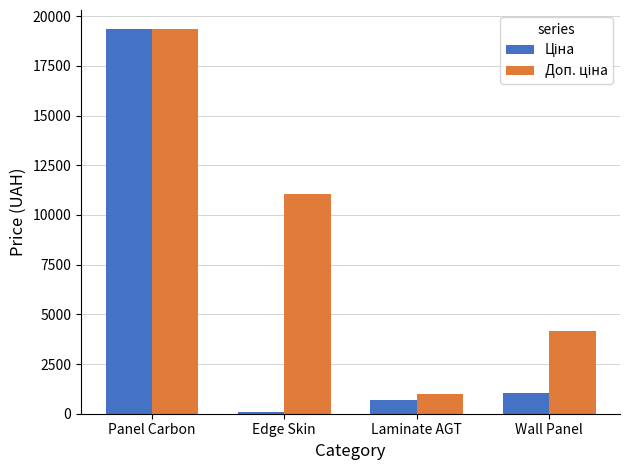

What is the spread (max minus min) of values at Laminate AGT?

320.6